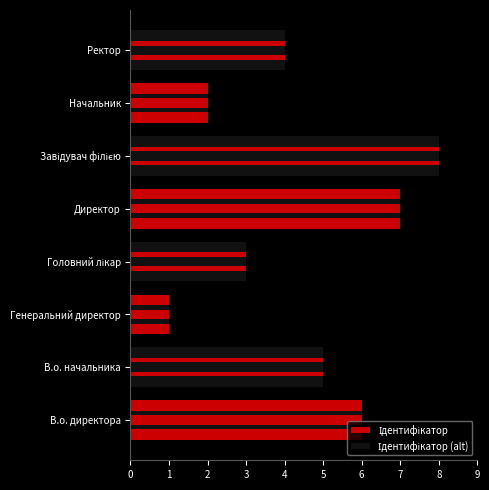

What is the change in value from В.о. директора to Начальник?

-4